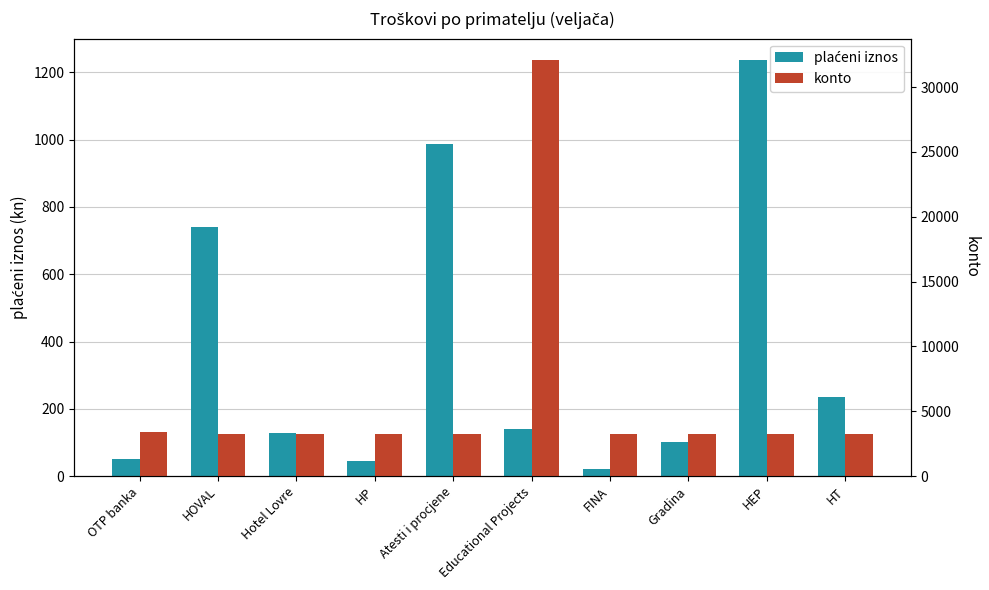

Which category has the highest value across all series?

Educational Projects